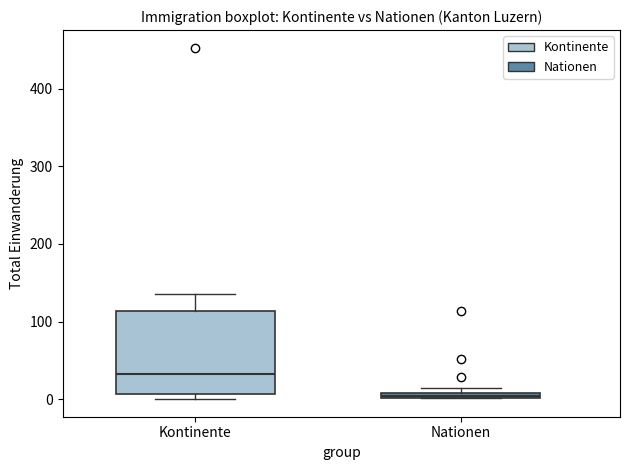

Where is the lower edge of the box for Nationen on the y-axis? The values are not printed on the chart, so give them approximately, as read against the axis.

0